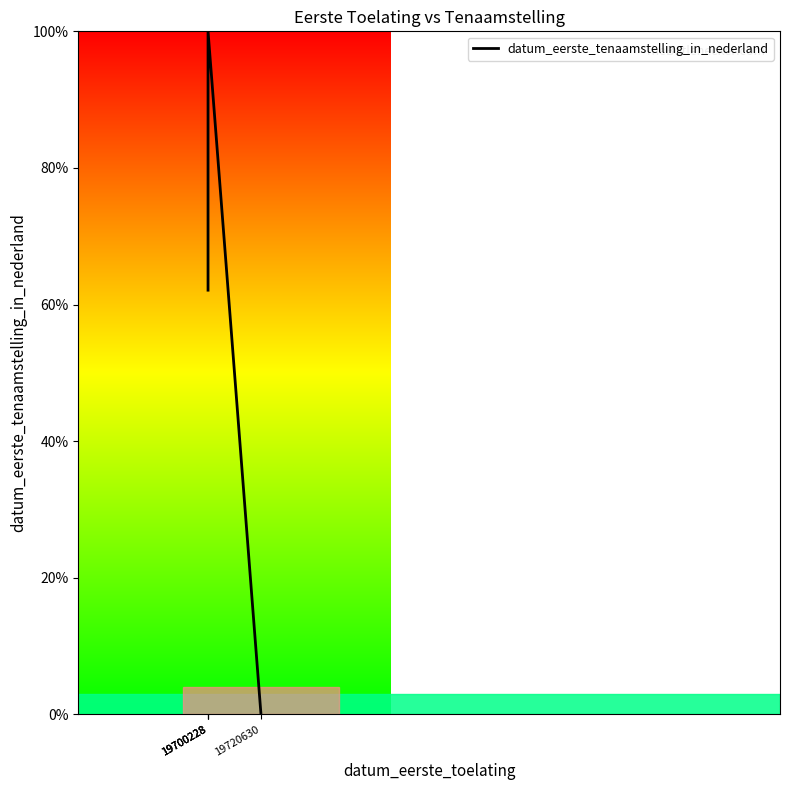

How many values are above zero?

3